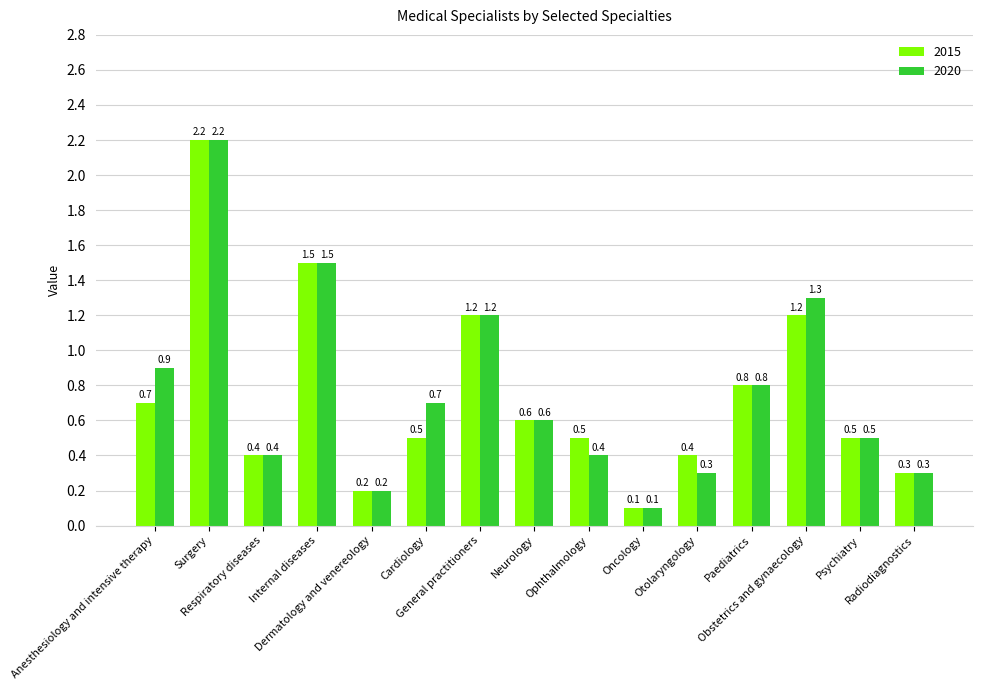

List the series in order of their overall mean, lowest first.

2015, 2020